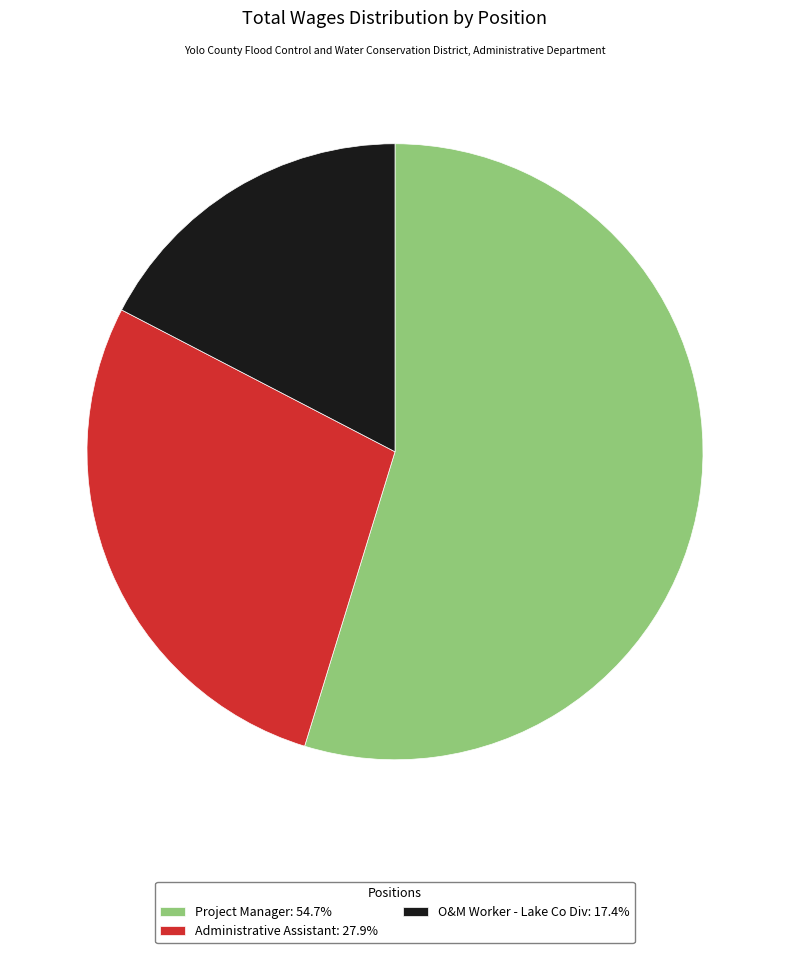

Is there any slice that represents more than half of the pie?

Yes